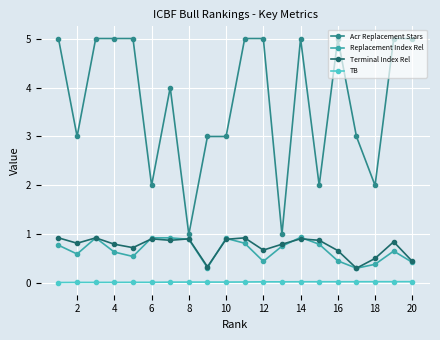

Does the chart have visible grid lines?

Yes